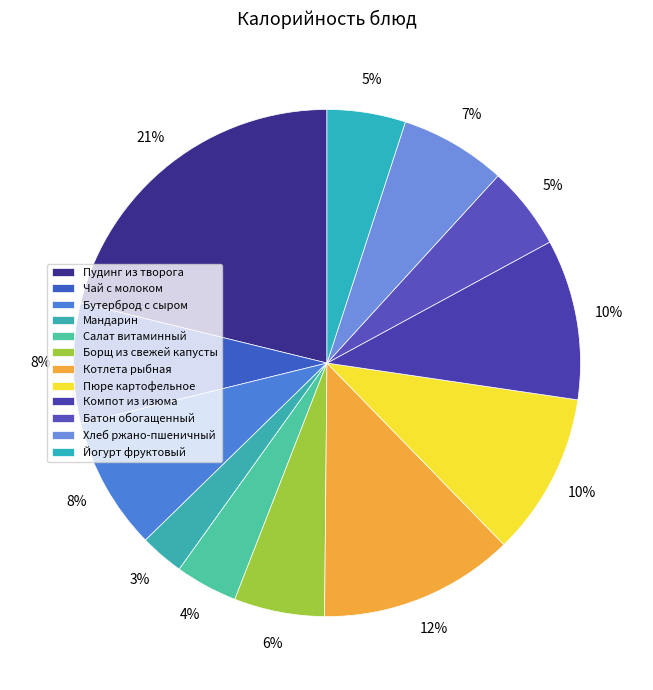

To the nearest percent, what is the combined percentage of Йогурт фруктовый and Пудинг из творога?

26%